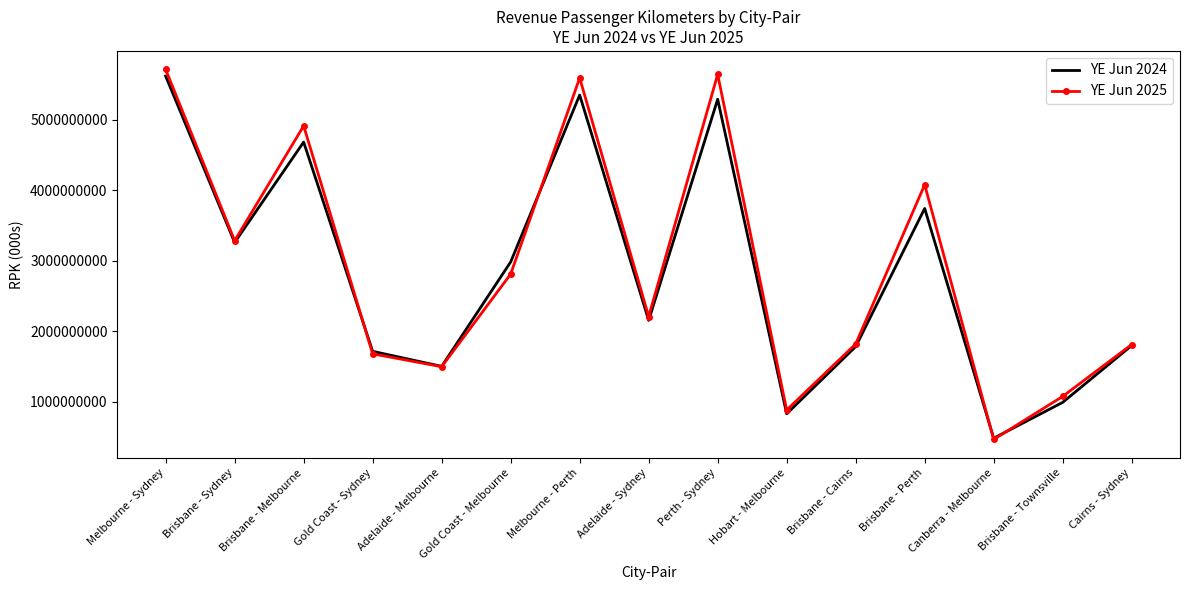

What is the minimum value for YE Jun 2025?

462819340